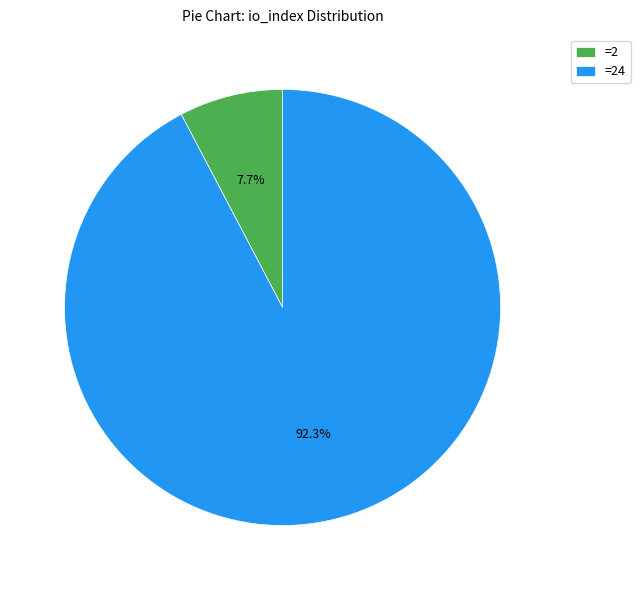

What percentage do =2 and =24 together represent?

100.0%